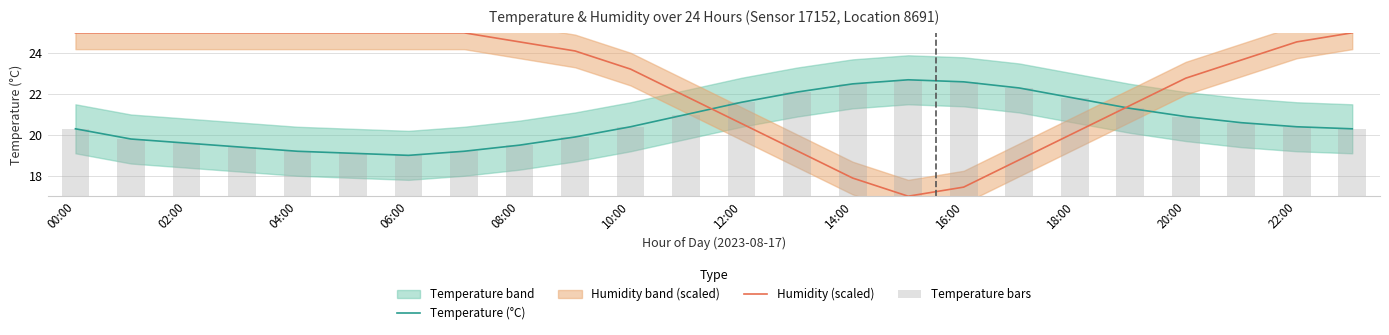

Reading left to right, what are all the values shown in this chart?

Temperature (°C): 20.3	19.8	19.6	19.4	19.2	19.1	19.0	19.2	19.5	19.9	20.4	21.0	21.6	22.1	22.5	22.7	22.6	22.3	21.8	21.3	20.9	20.6	20.4	20.3
Humidity (scaled): 25.0	25.0	25.0	25.0	25.0	25.0	25.0	25.0	24.6	24.1	23.2	21.9	20.6	19.2	17.9	17.0	17.4	18.8	20.1	21.4	22.8	23.7	24.6	25.0
Temperature bars: 20.3	19.8	19.6	19.4	19.2	19.1	19.0	19.2	19.5	19.9	20.4	21.0	21.6	22.1	22.5	22.7	22.6	22.3	21.8	21.3	20.9	20.6	20.4	20.3